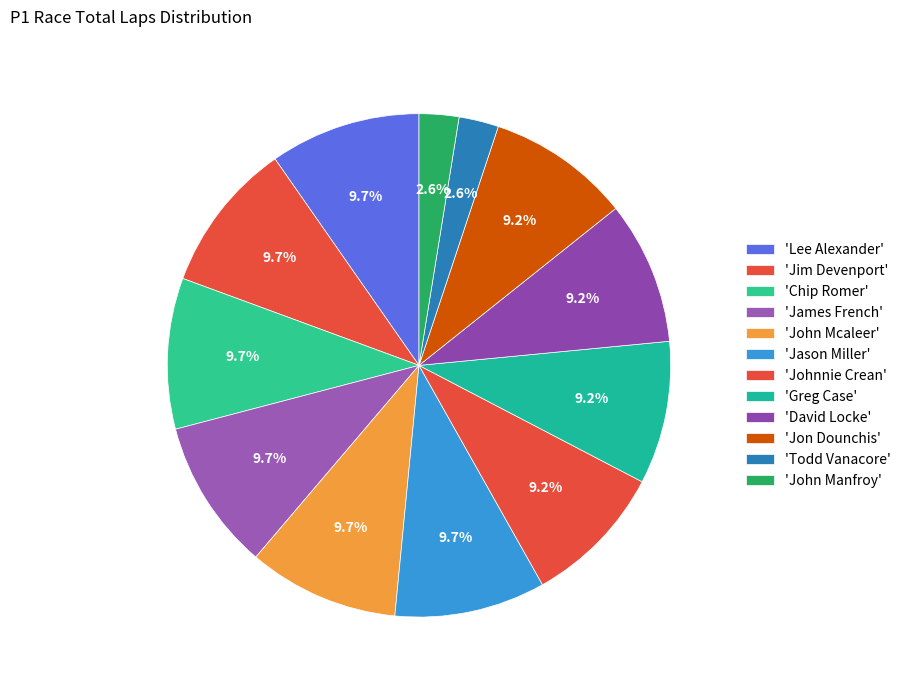

To the nearest percent, what is the average slice percentage?

8%